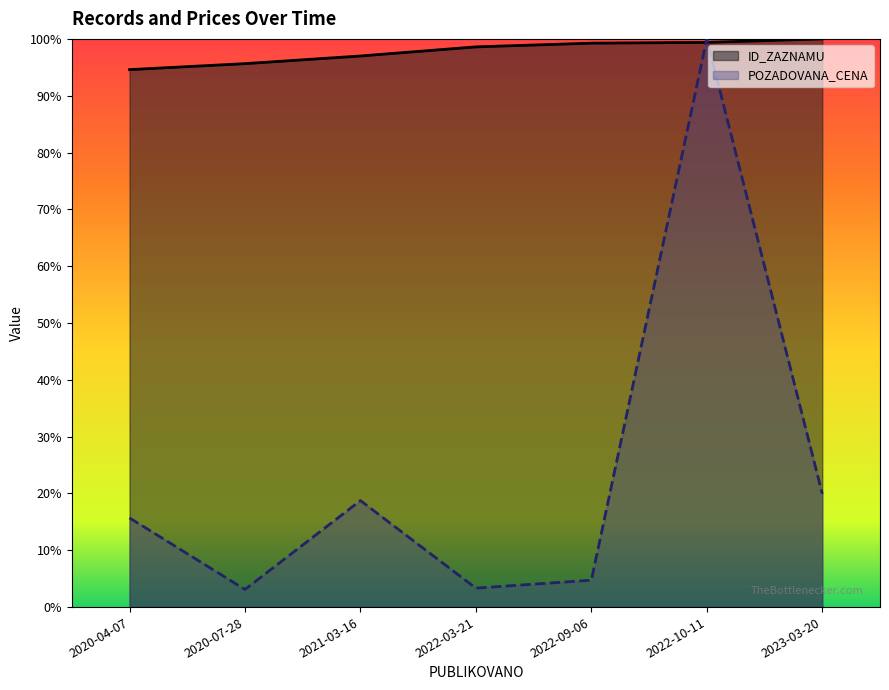

How many categories are shown in the chart?

7